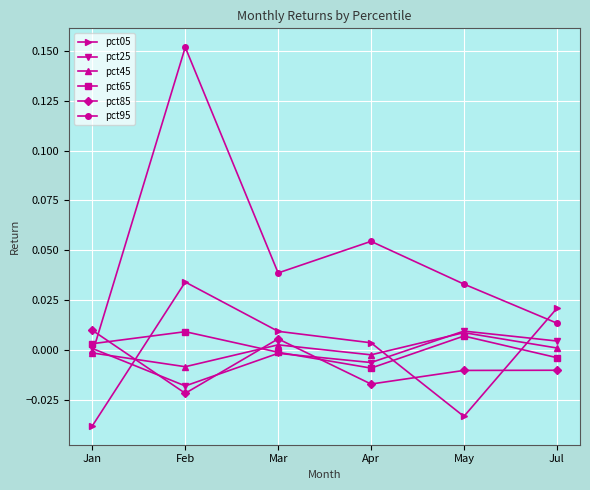

What are all the series names shown in the legend?

pct05, pct25, pct45, pct65, pct85, pct95